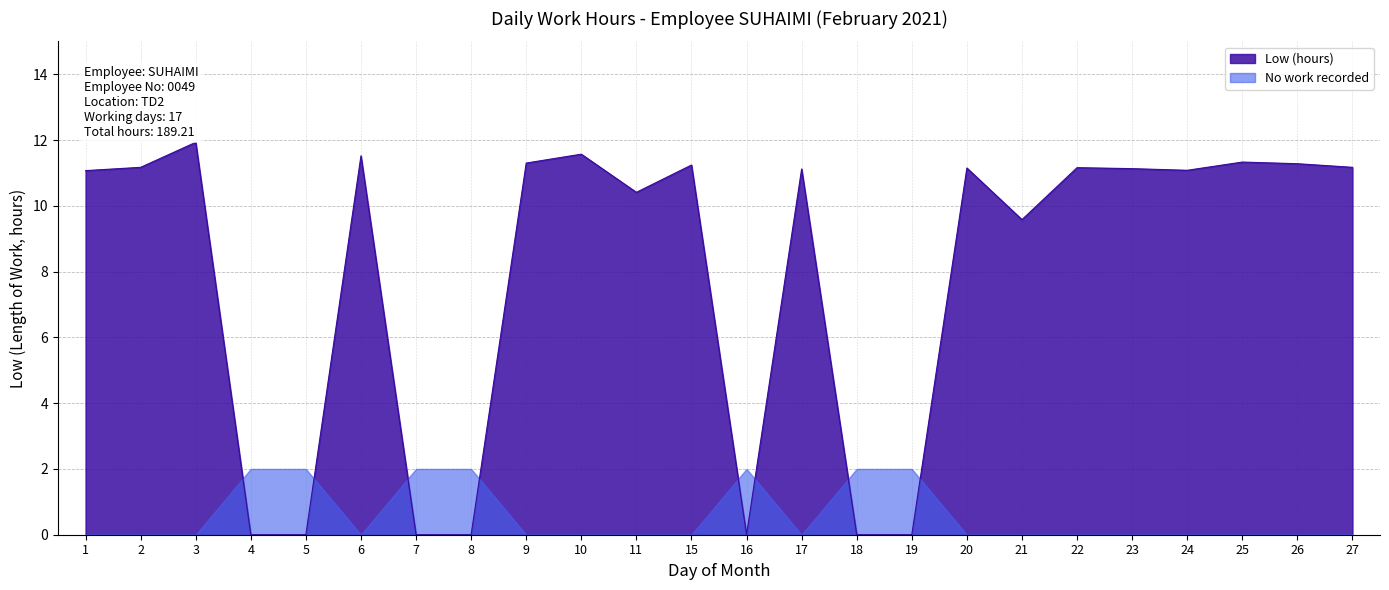

What is the average value?

7.9